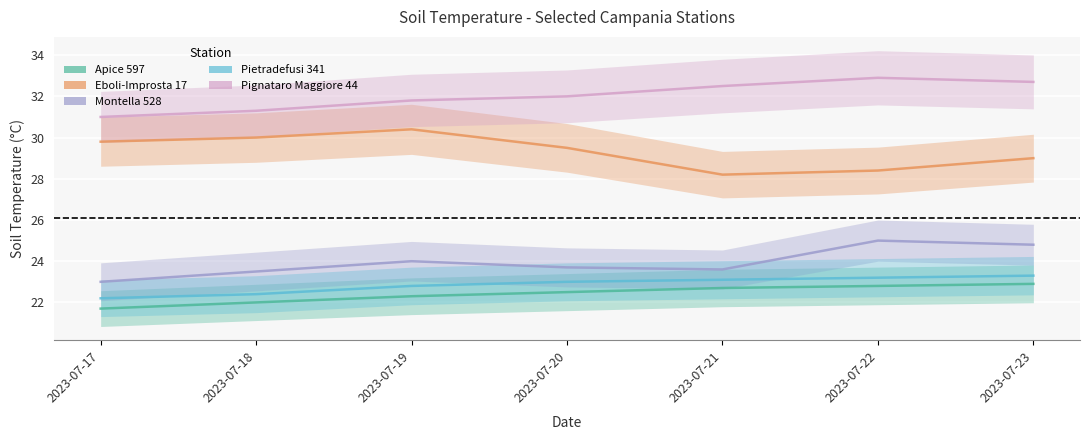

True or false: Pignataro Maggiore 44 has a value of 53.9 at 2023-07-21.

False